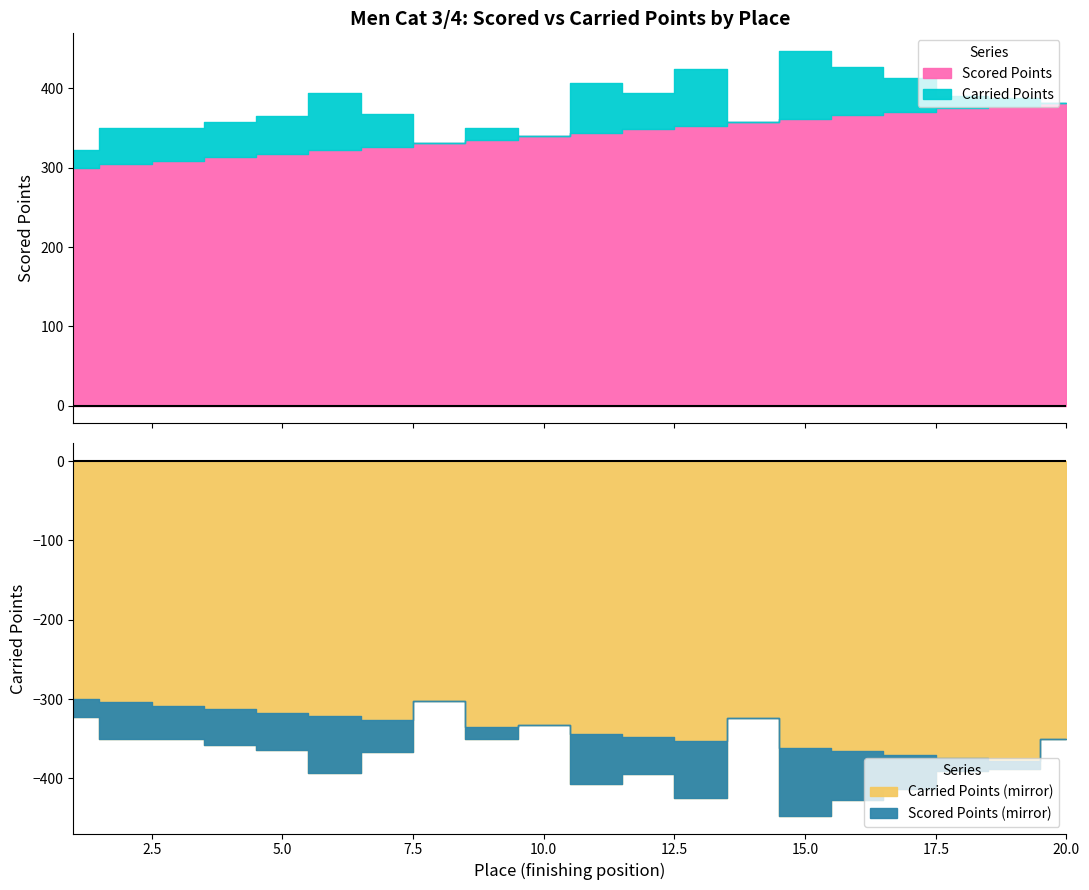

Reading right to left, extract all data points from this chart.

Scored Points: 381.3	378.0	374.7	370.3	365.9	361.5	357.1	352.7	348.3	343.9	339.5	335.1	330.7	326.3	321.9	317.5	313.0	308.6	304.2	299.8
Carried Points: 350.0	388.5	390.1	412.8	427.2	447.1	324.1	424.8	394.0	406.5	332.5	350.0	301.8	367.2	393.8	364.6	358.2	350.0	350.0	322.9